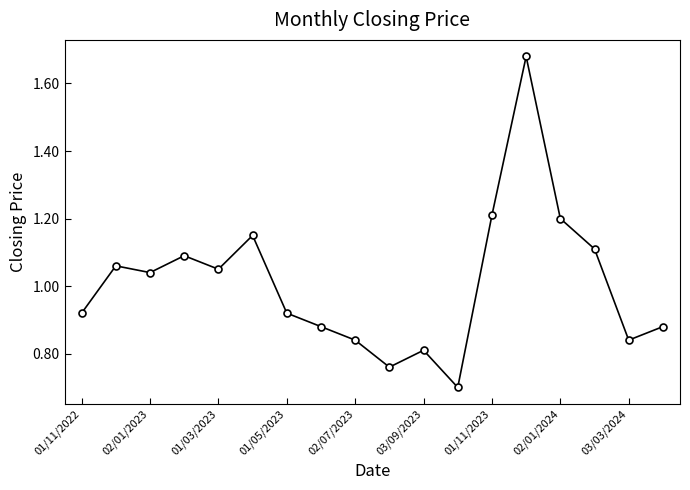

What is the smallest value displayed?

0.7